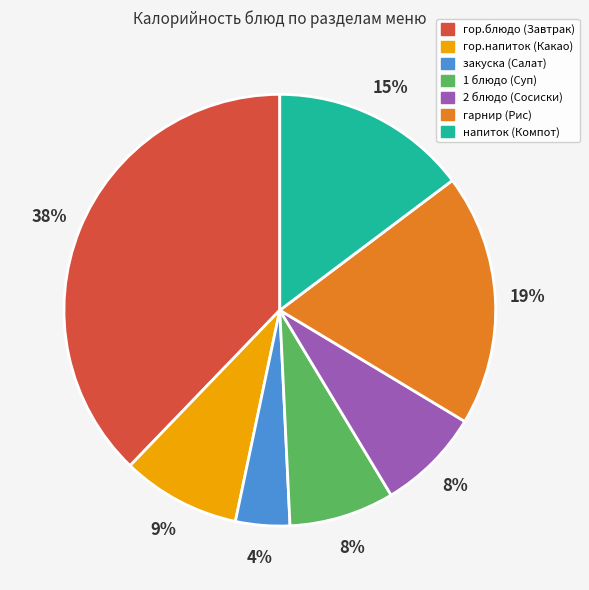

Between 1 блюдо (Суп) and закуска (Салат), which is larger?

1 блюдо (Суп)